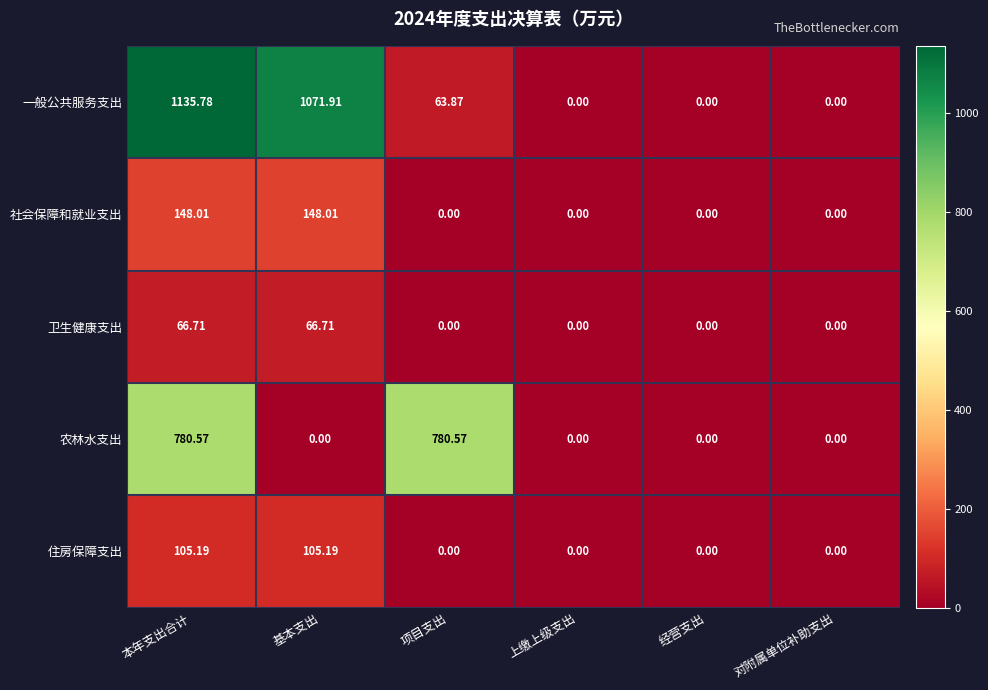

How many distinct data groups are displayed?

5